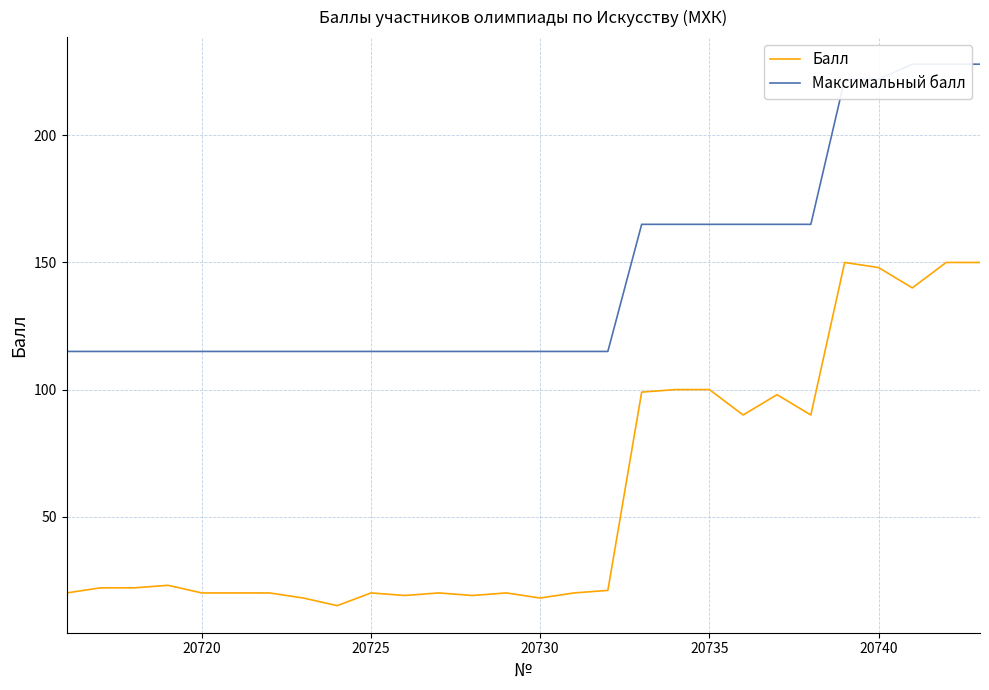

What is the highest value of the Балл series?

150